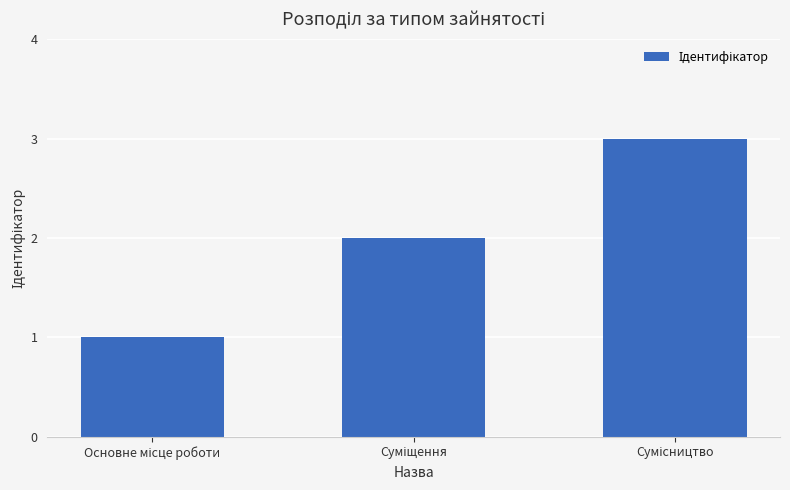

What is the sum of all values?

6